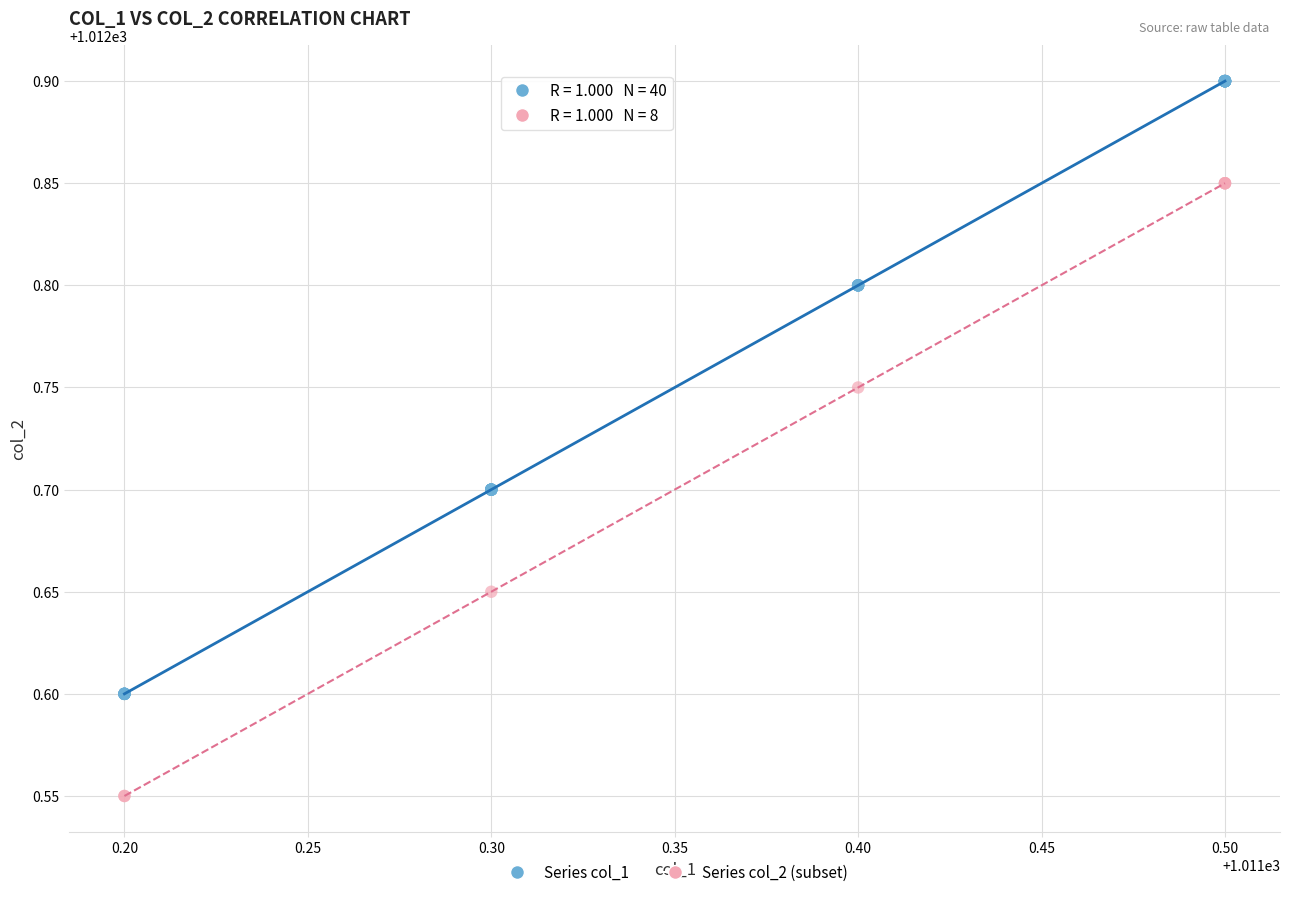

Which series reaches the maximum Y coordinate?

Series col_1